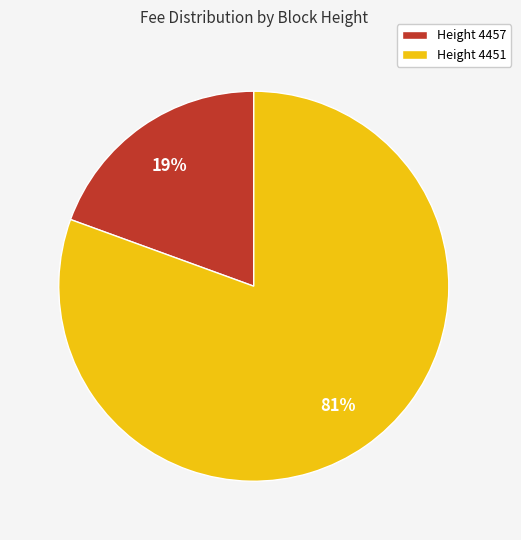

Which category has the biggest portion of the pie?

Height 4451